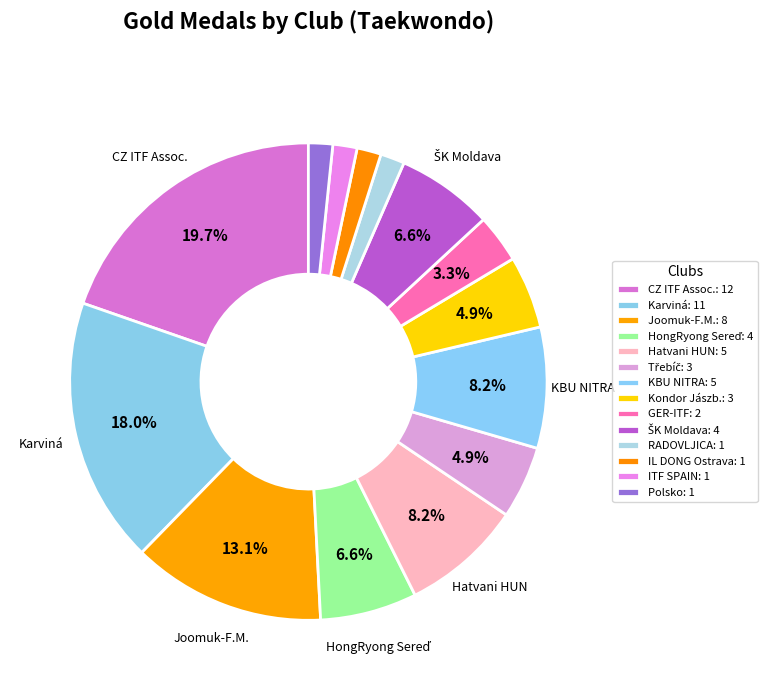

Count the number of slices in the pie.

14